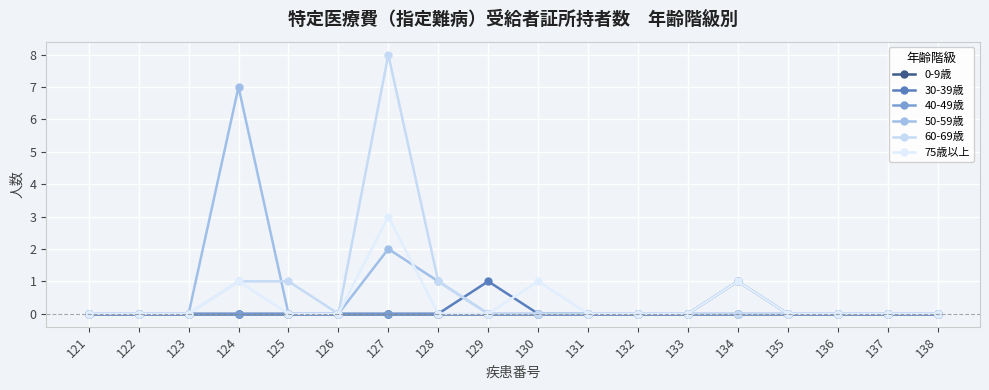

What is the spread (max minus min) of values at 130?

1